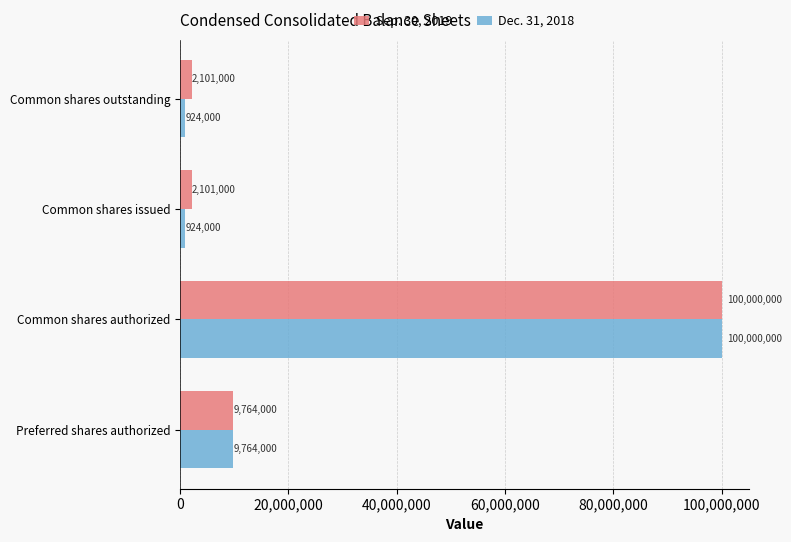

What is the difference between the highest and lowest values at Common shares issued?

1177000